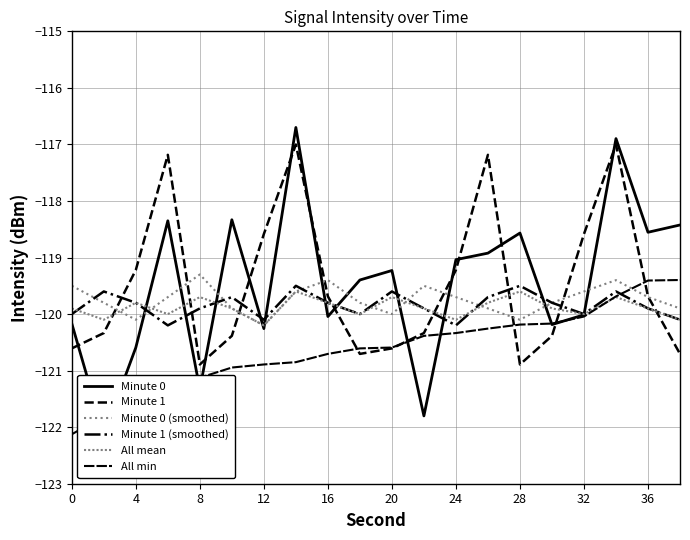

How many lines are shown in the chart?

6